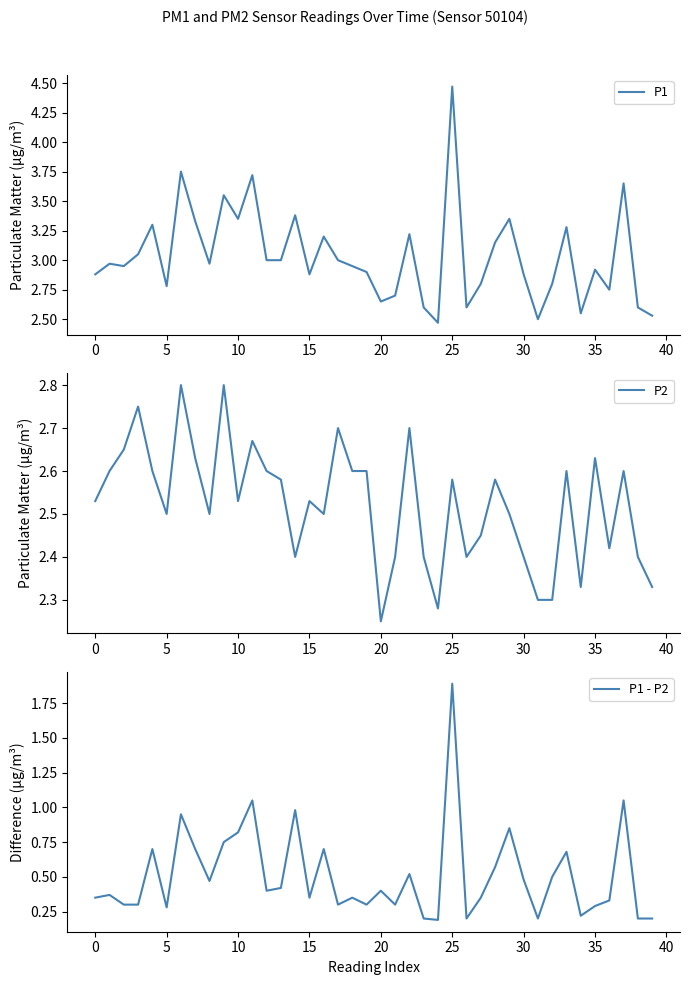

What is the label of the 36th point from the left?

35